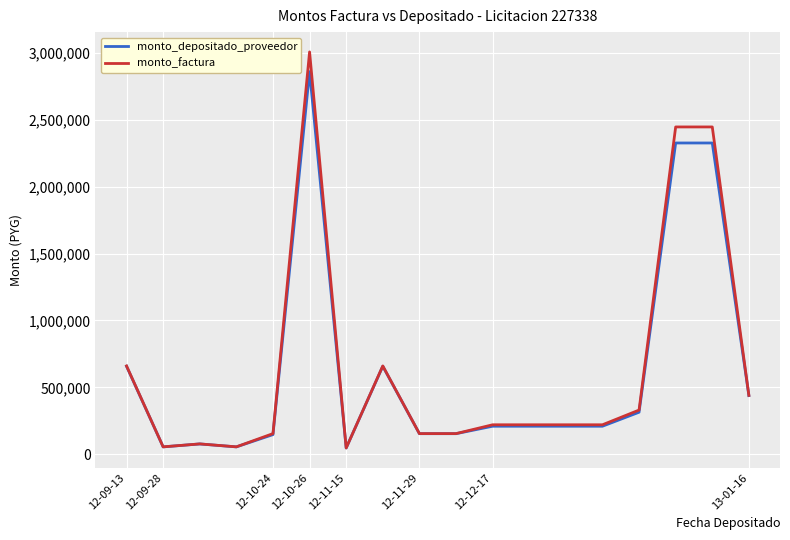

Which series has the widest spread of values?

monto_factura